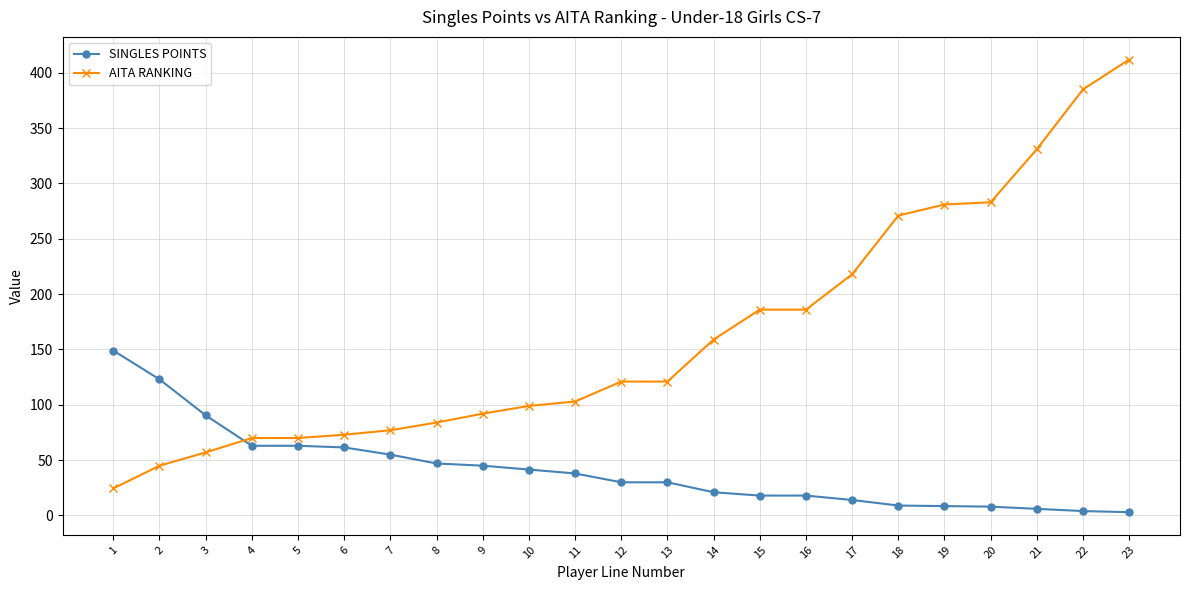

What is the sum of the SINGLES POINTS values at 8 and 14?

68.0